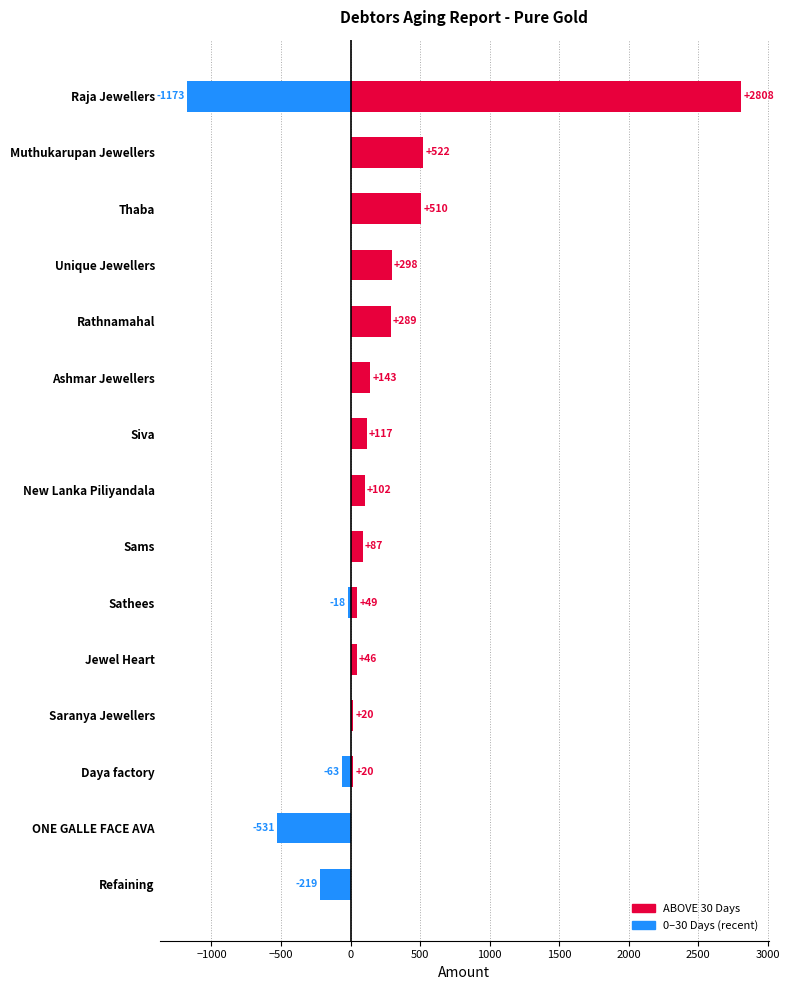

True or false: ABOVE 30 Days has a value of 522 at Muthukarupan Jewellers.

True